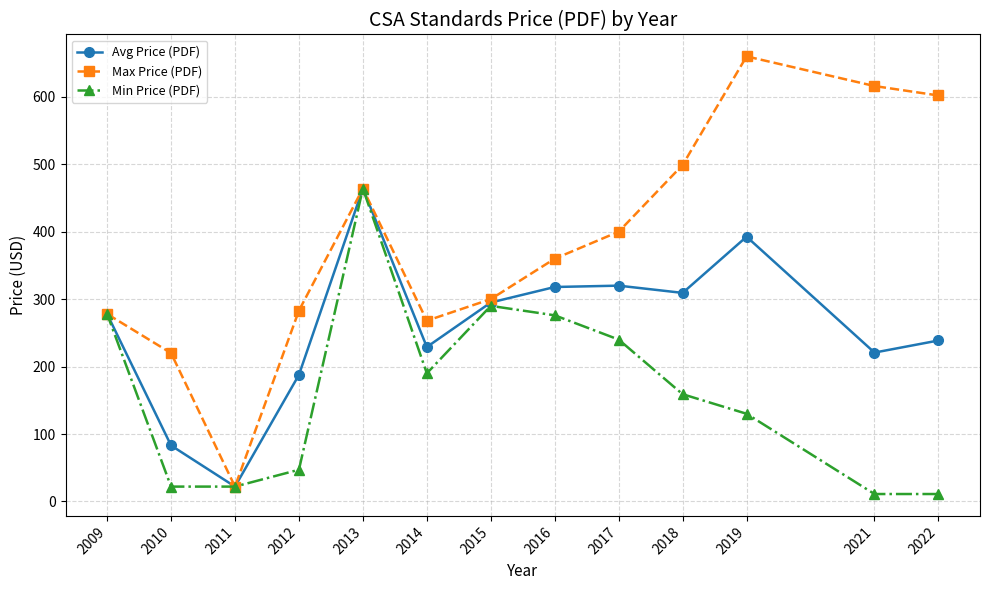

At how many categories does at least one series exceed 336?

7